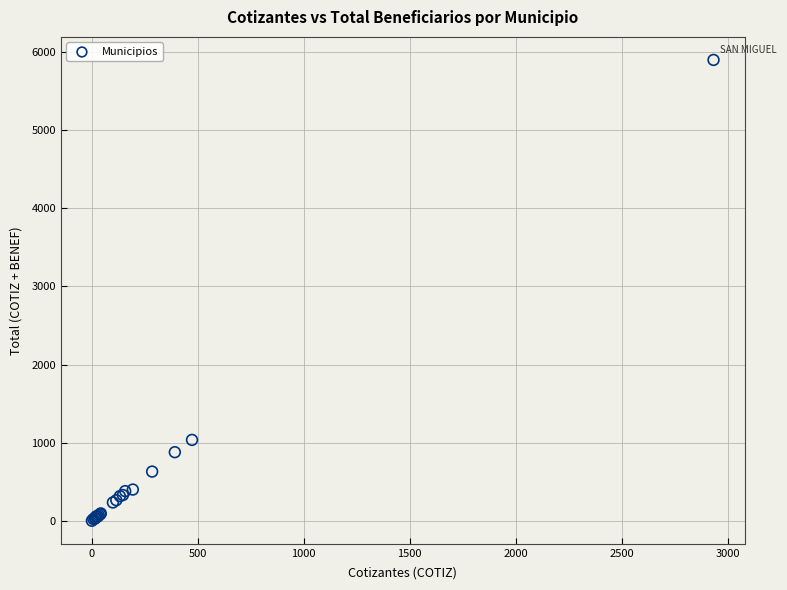

What Y value in the scatter plot is closest to 2950?

1038